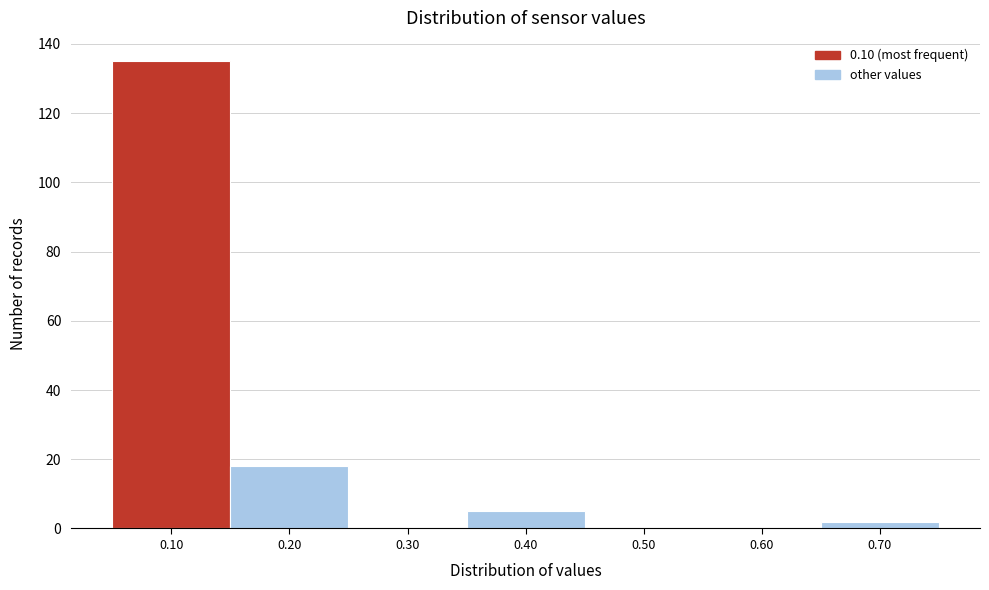

Reading left to right, list every bar in this chart as the range it spans on the x-axis followed by its height. The values are not printed on the chart, so give them approximately, as read against the axis.

0.05 to 0.15: 136
0.15 to 0.25: 18
0.25 to 0.35: 0
0.35 to 0.45: 6
0.45 to 0.55: 0
0.55 to 0.65: 0
0.65 to 0.75: 2